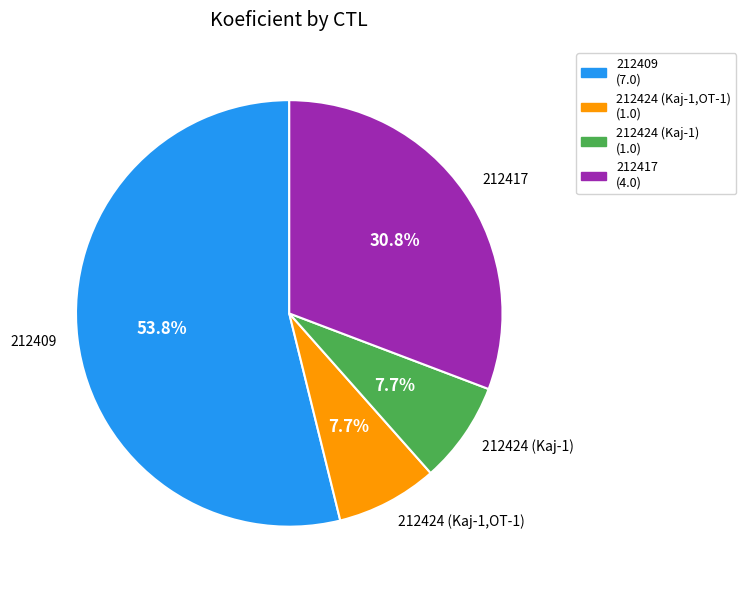

To the nearest percent, what is the difference between the largest and smallest slice percentages?

46%